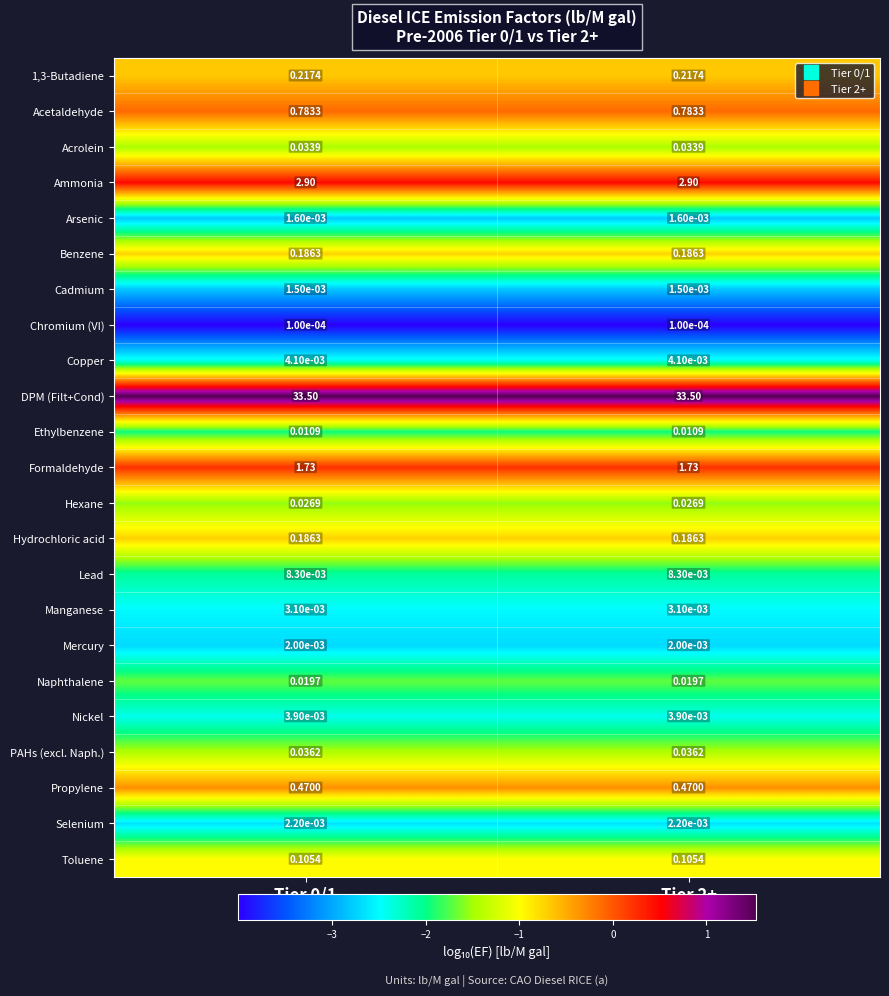

How many series are shown in this chart?

23